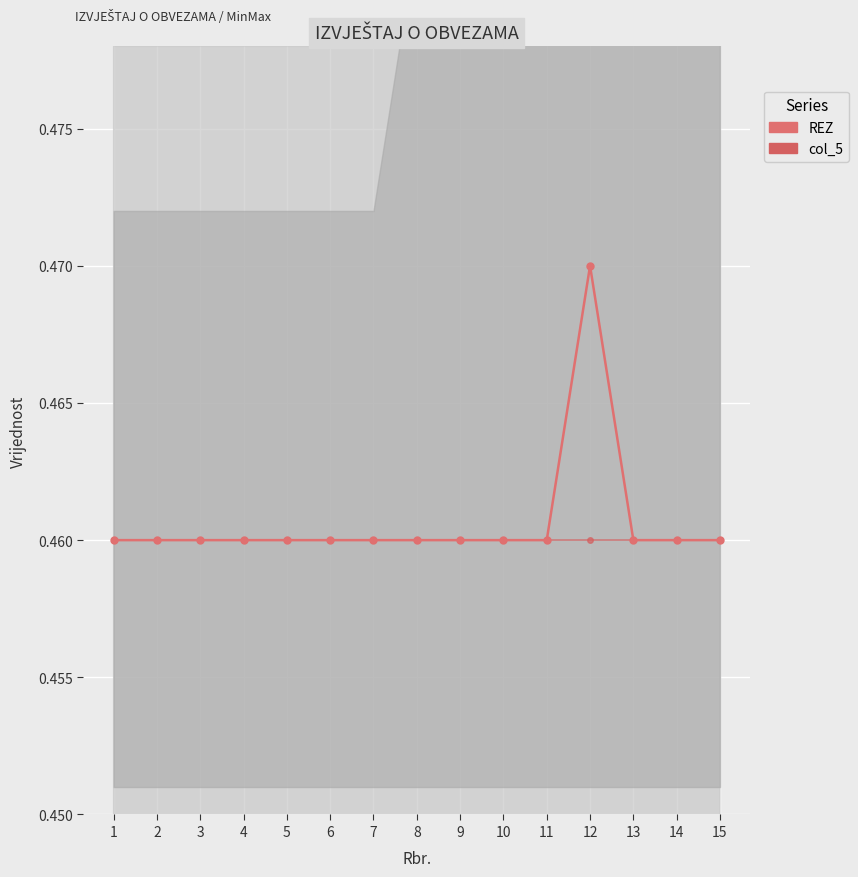

Count the REZ values in the range 0 to 1.

15